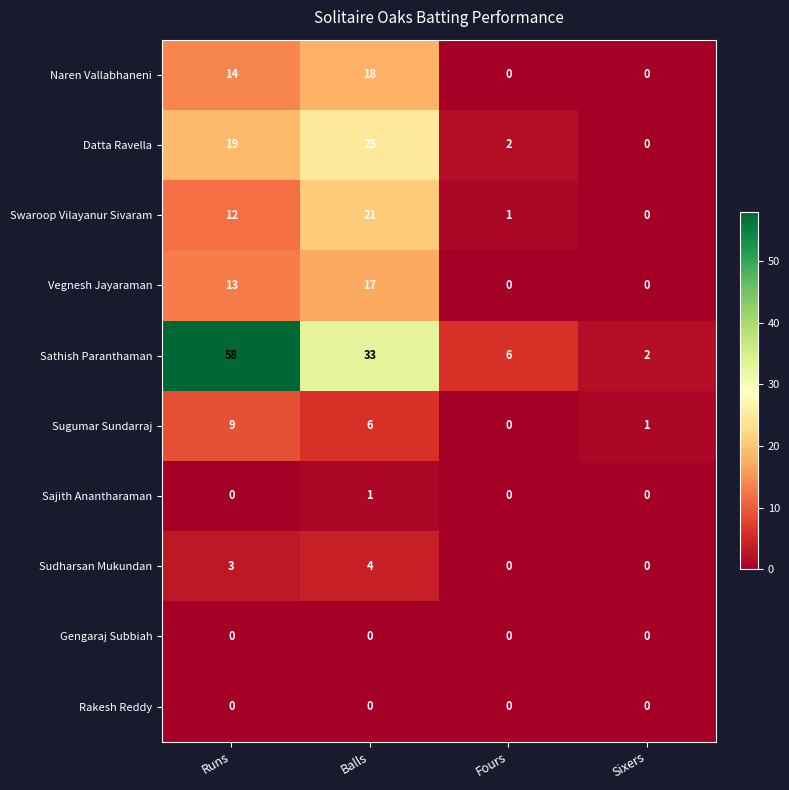

What is the difference between the maximum and minimum values in the Datta Ravella series?

25